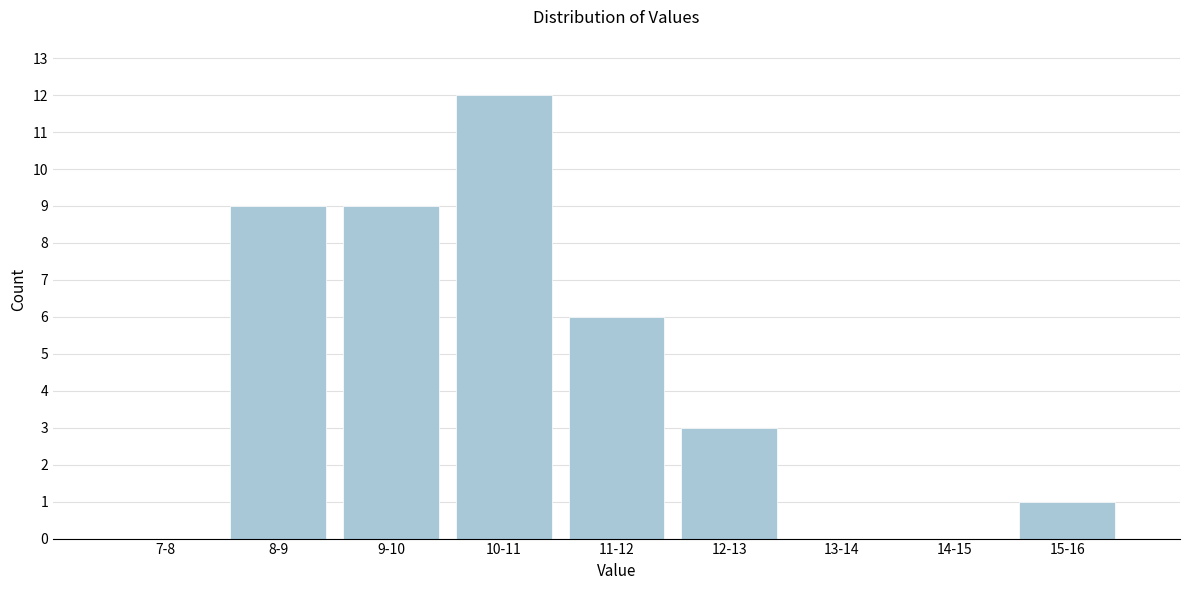

Reading left to right, transcribe all the data shown in this chart.

7-8=0	8-9=9	9-10=9	10-11=12	11-12=6	12-13=3	13-14=0	14-15=0	15-16=1